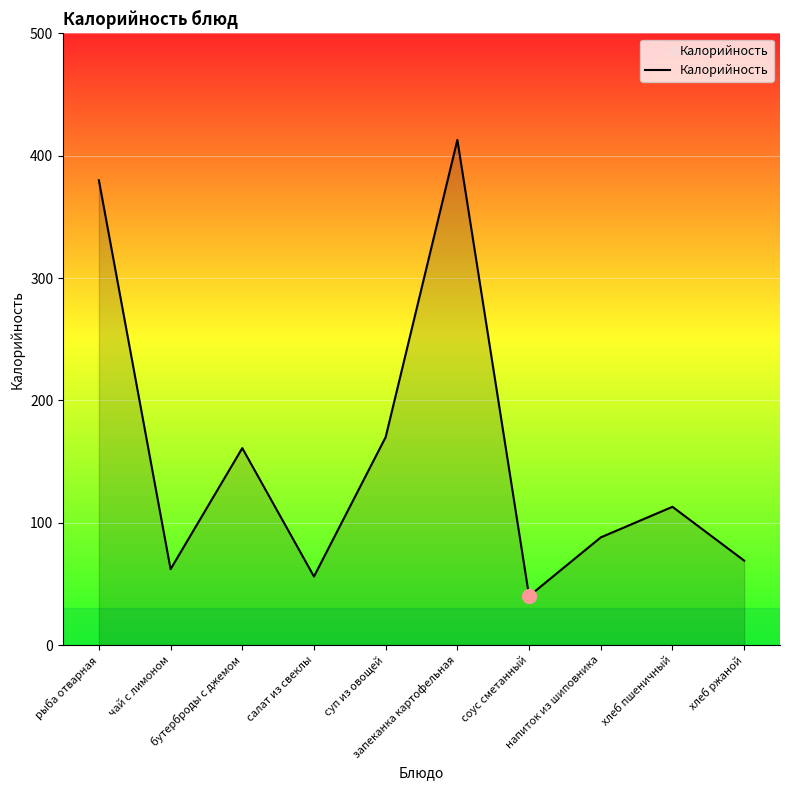

How many series are shown in this chart?

1